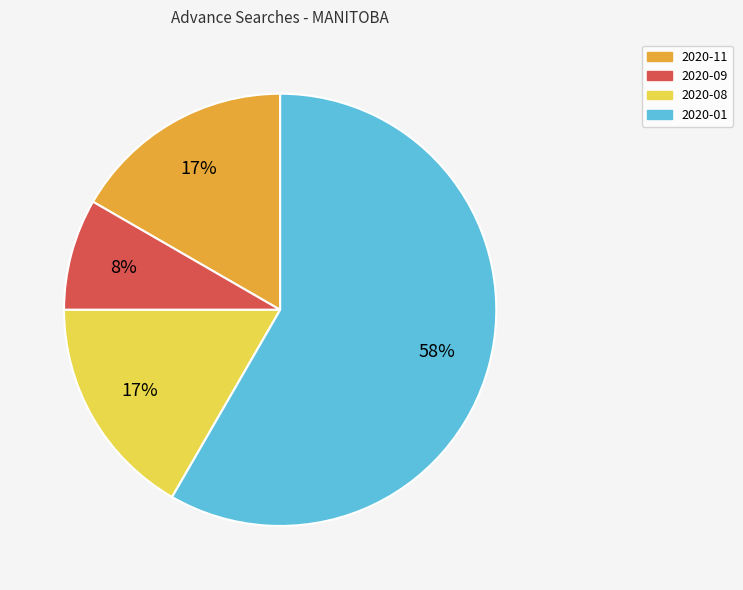

To the nearest percent, what is the difference between the largest and smallest slice percentages?

50%